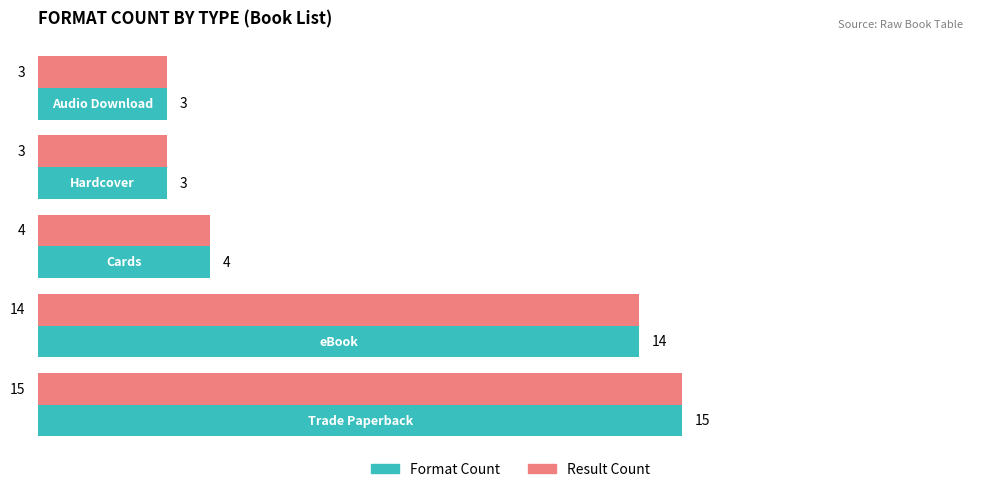

What is the highest value of the Format Count series?

15